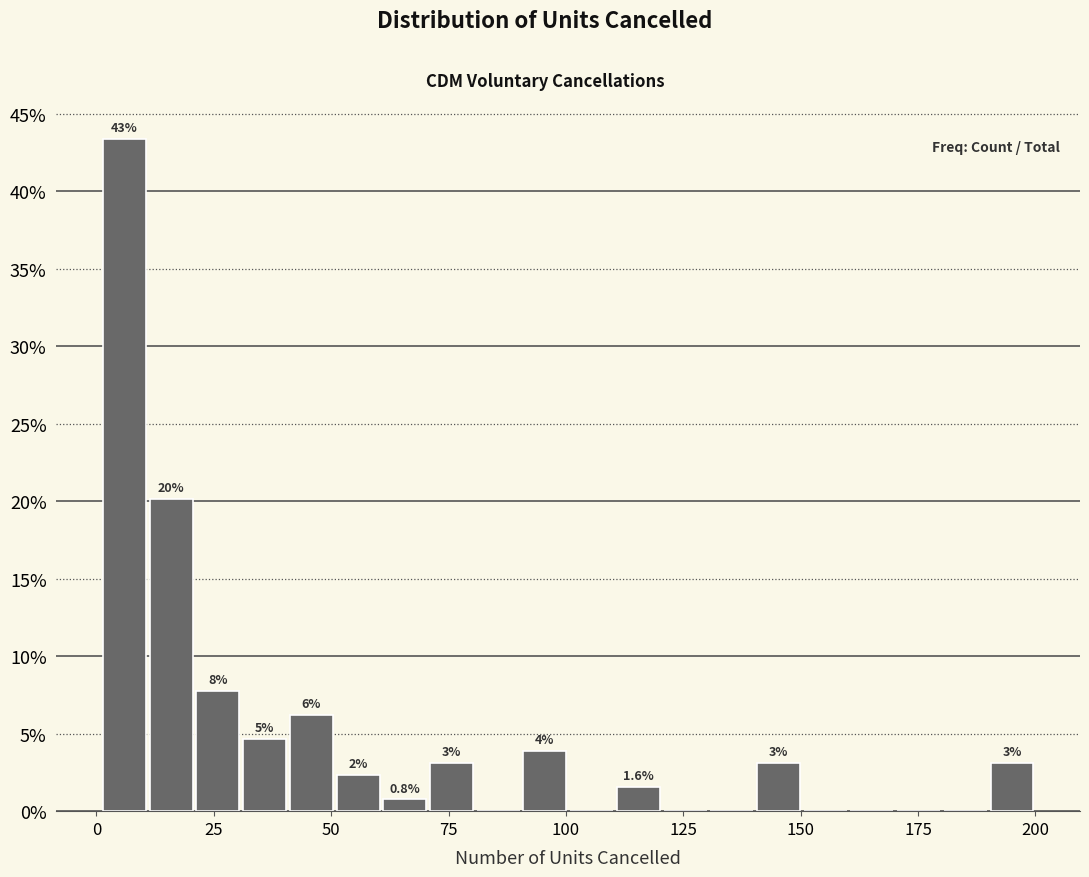

Read against the x-axis, roughly where is the centre of the tallest bar?

5